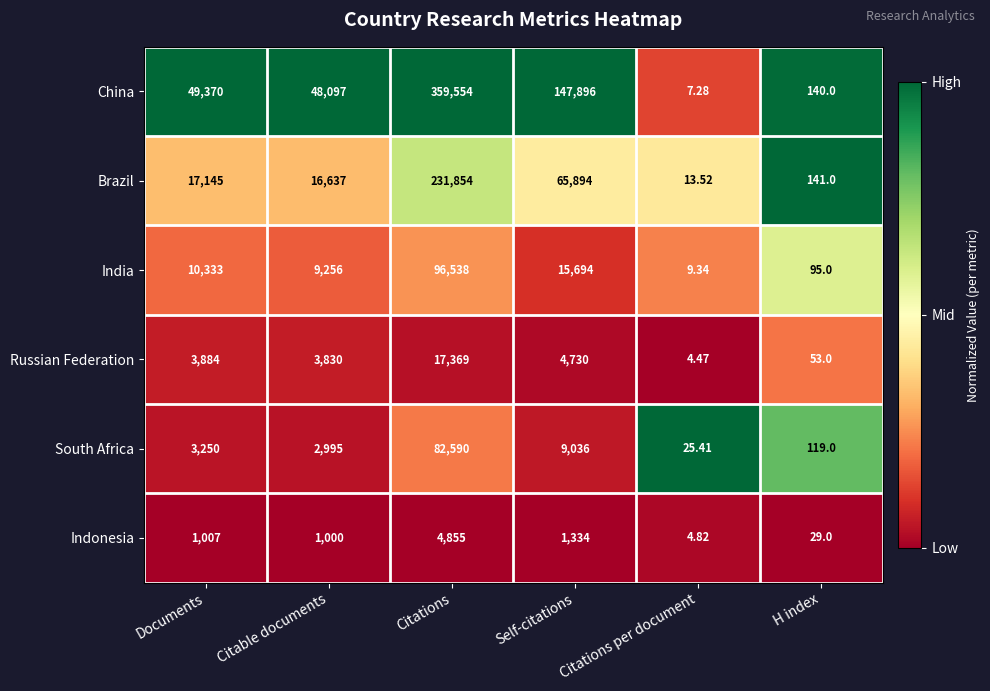

List the series in order of their peak value, highest first.

China, Brazil, India, South Africa, Russian Federation, Indonesia